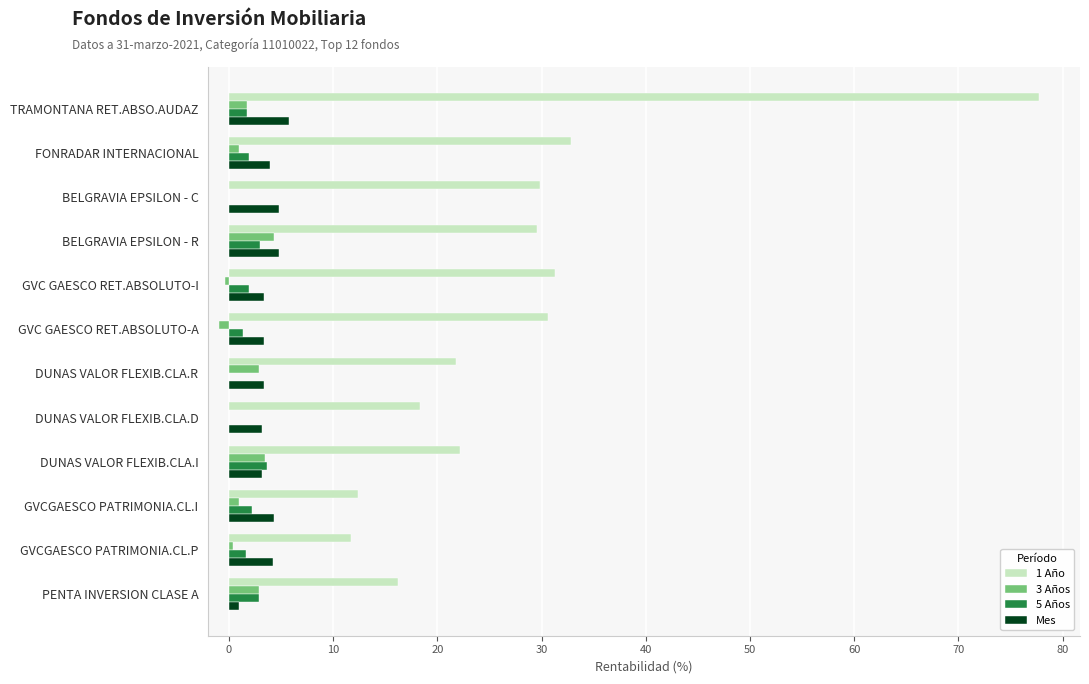

At which category does the chart reach its peak across all series?

TRAMONTANA RET.ABSO.AUDAZ